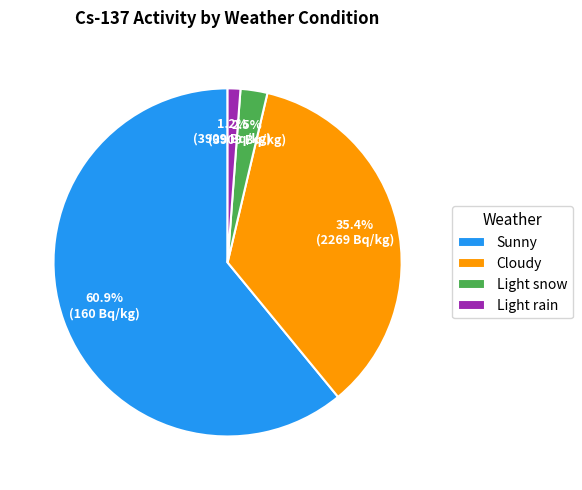

Is it true that Sunny is 11% of the pie?

False